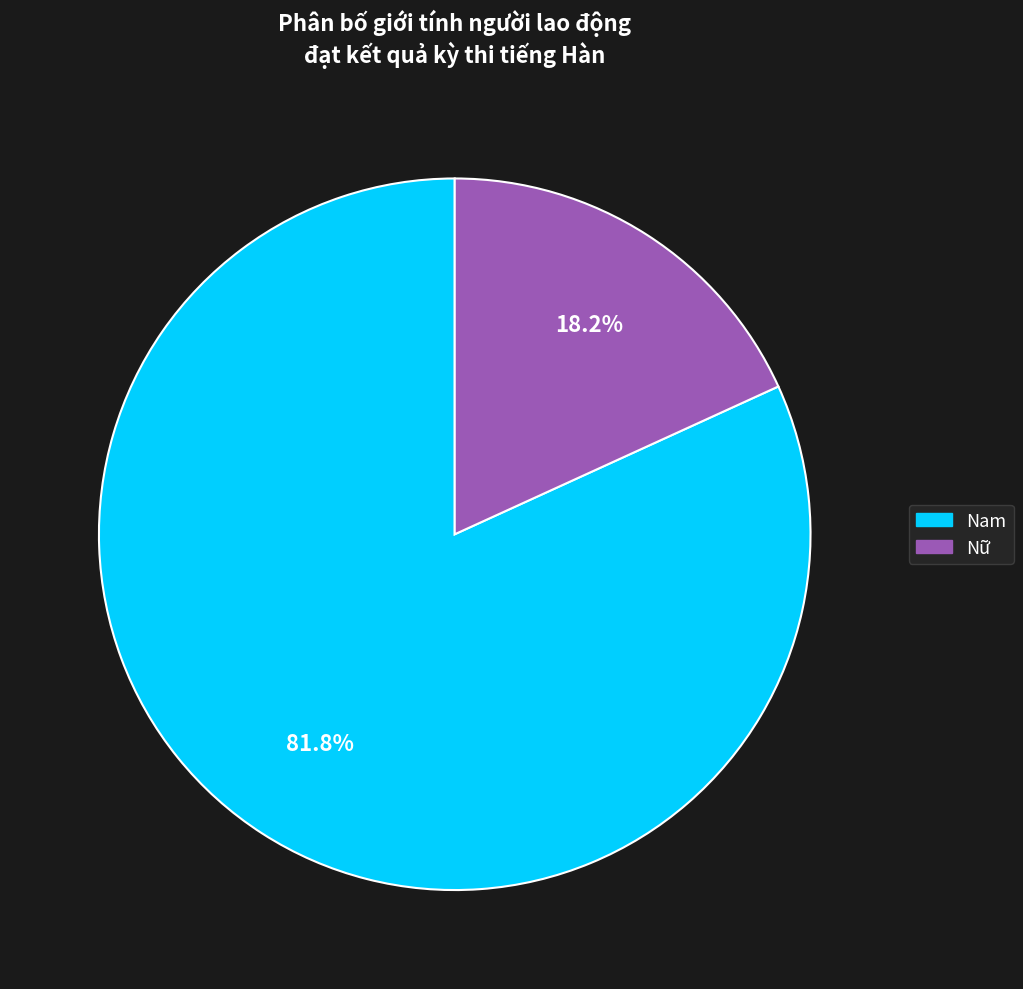

How many slices are in this pie chart?

2